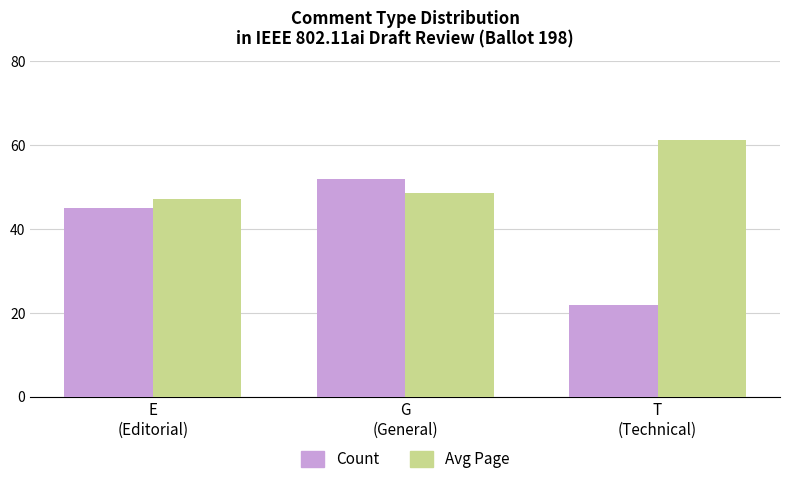

At E
(Editorial), list the series in order from largest to smallest.

Avg Page, Count